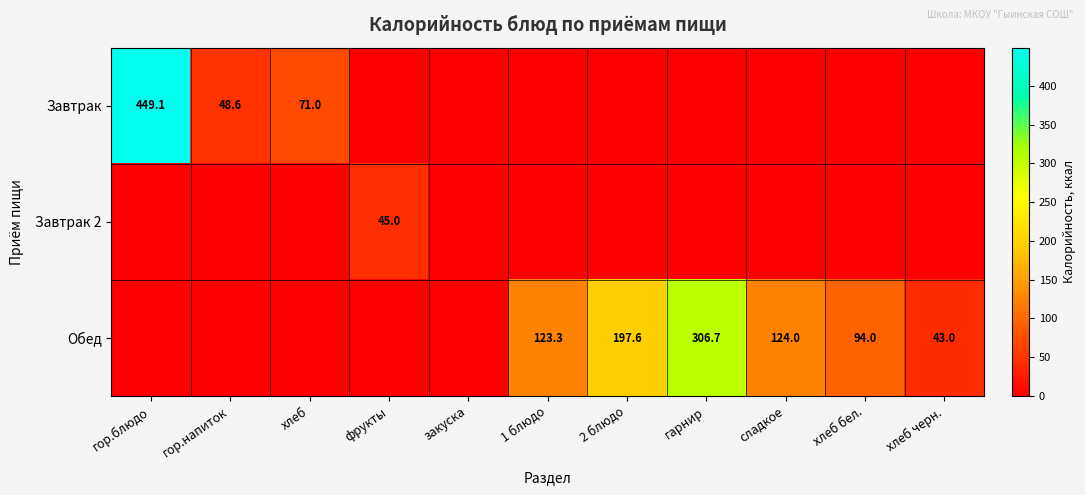

What is the sum of the Обед values at хлеб черн. and гарнир?

349.7